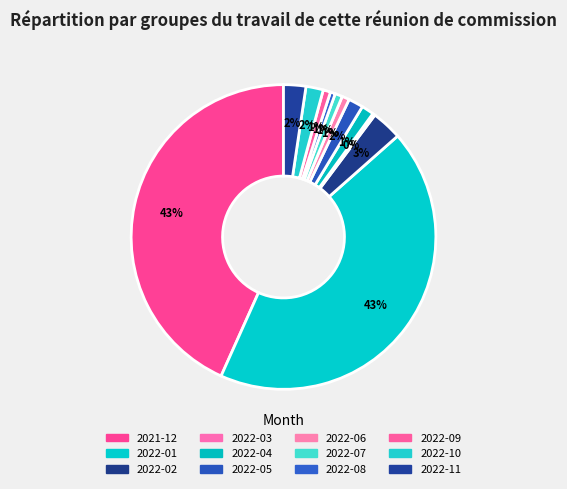

Does 2022-10 account for over 50% of the chart?

No